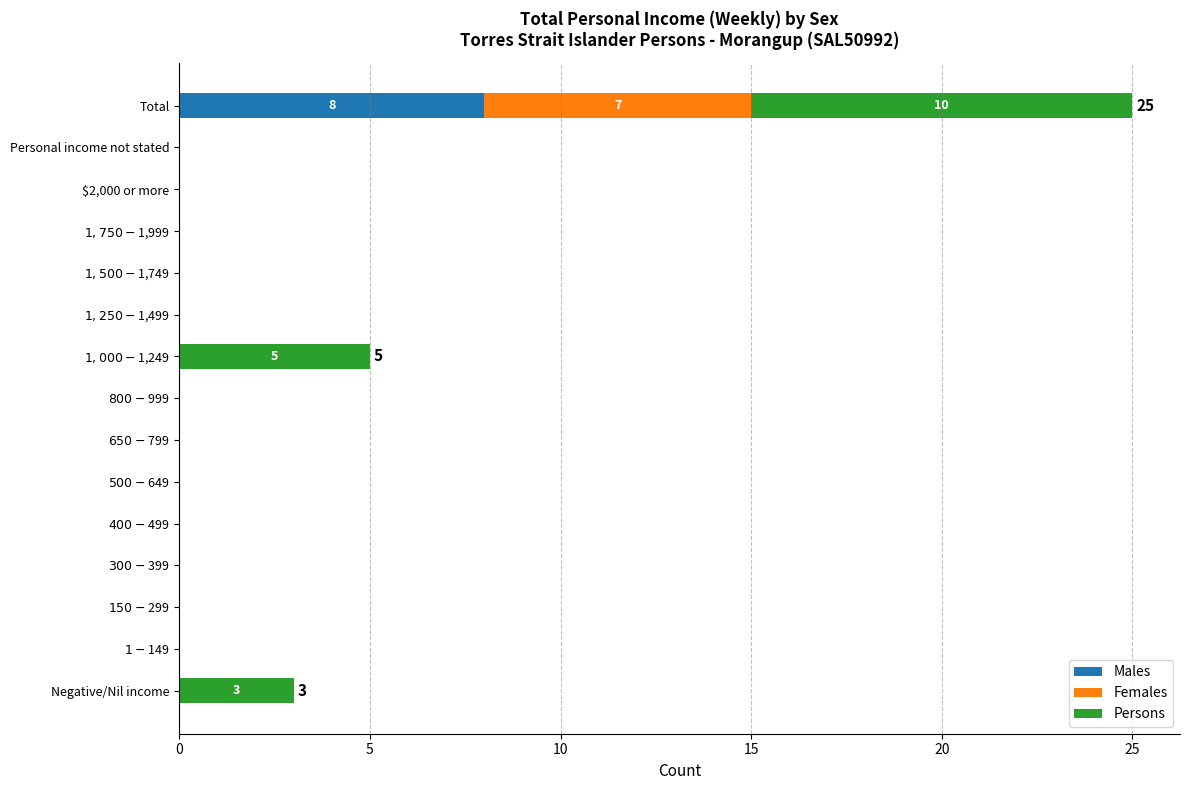

At which category is the sum across all series the highest?

Total